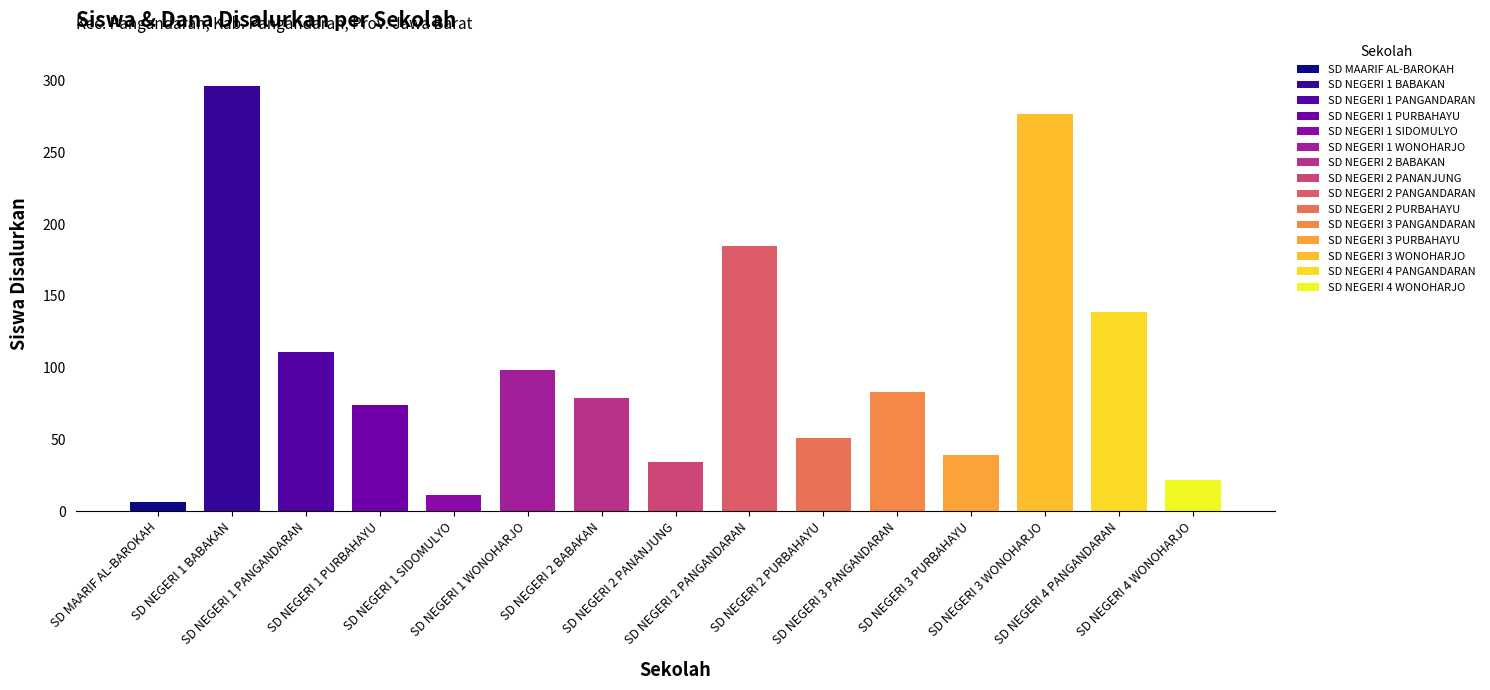

What is the label of the 11th bar from the right?

SD NEGERI 1 SIDOMULYO